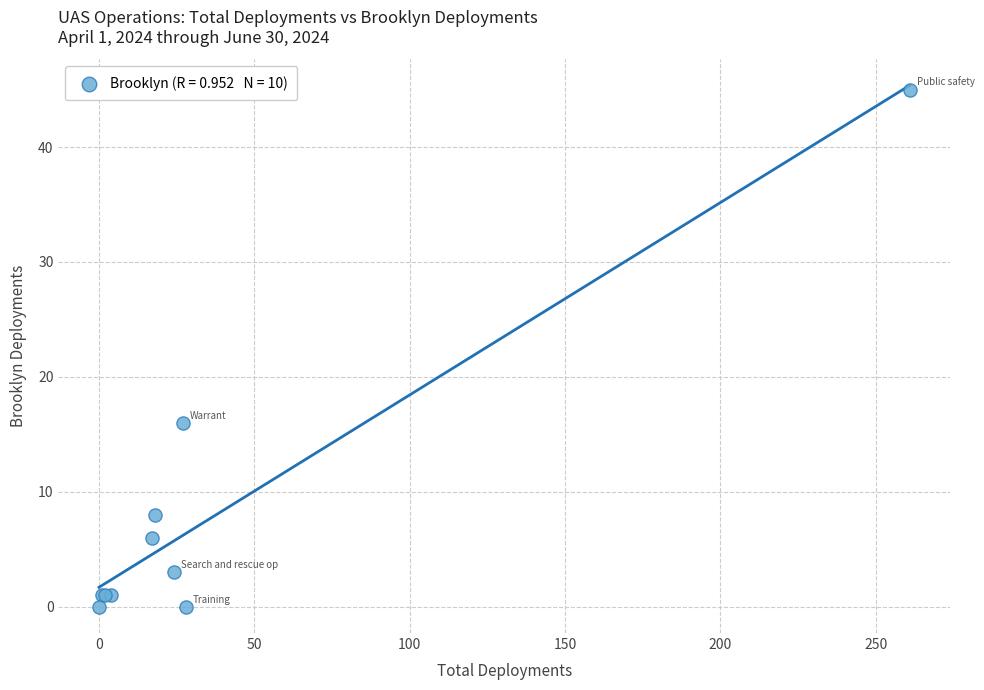

What Y value in the scatter plot is closest to 22?

16